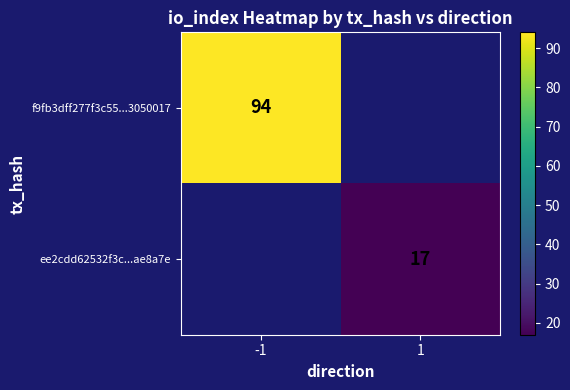

What is the minimum value shown in the chart?

17.0